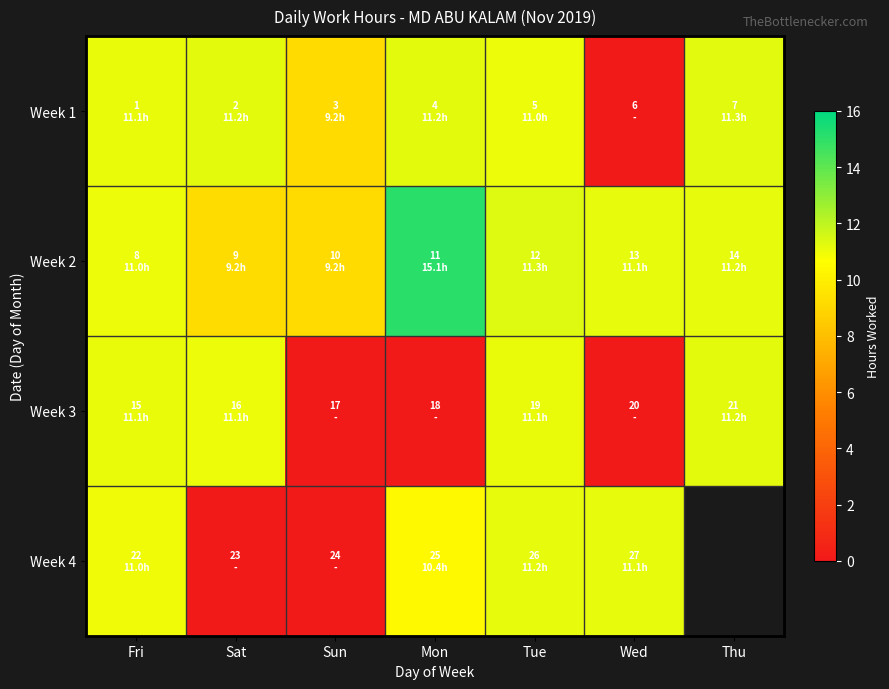

How many positive values does the Week 3 series have?

4